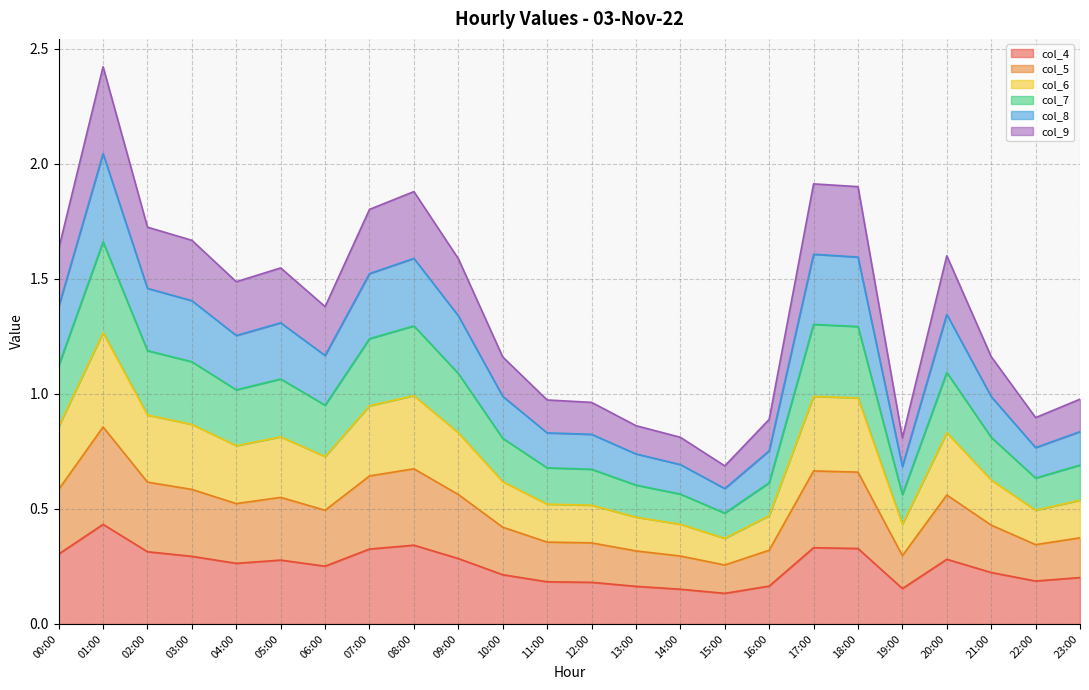

The value of col_6 at 21:00 is 0.5. True or false?

False